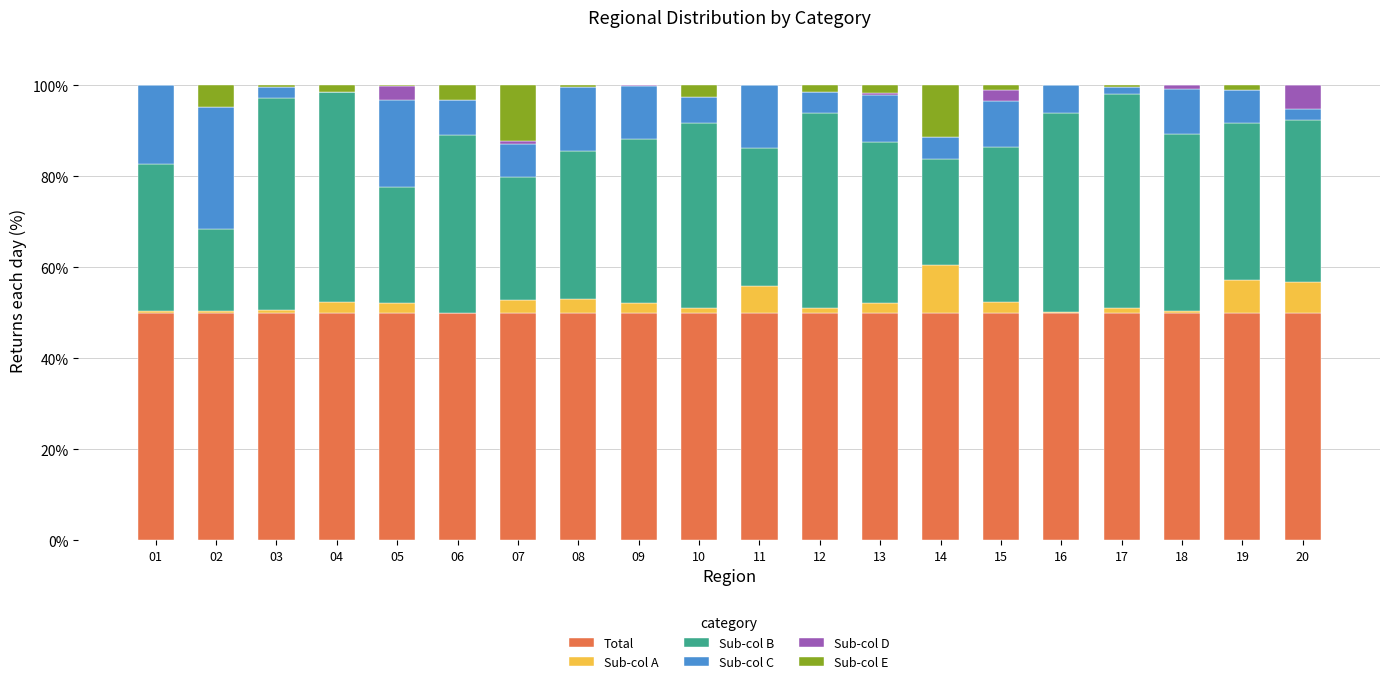

Is it true that Total equals 50.0 at 09?

True